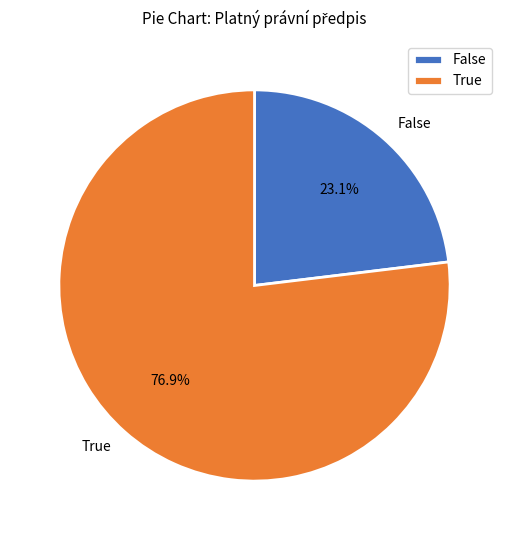

Is there any slice that represents more than half of the pie?

Yes